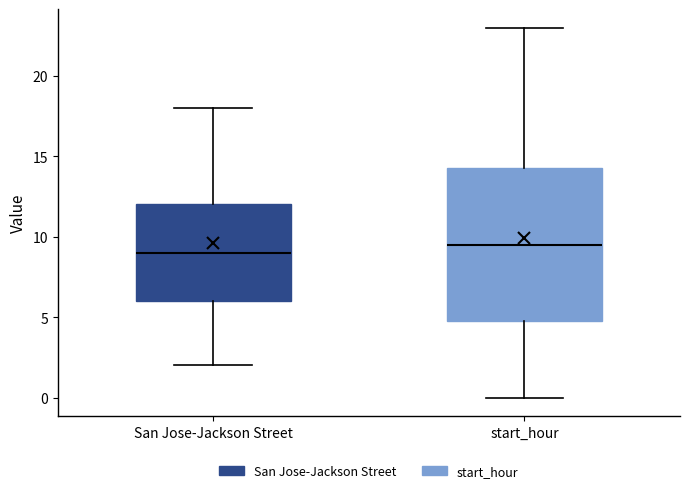

Reading left to right, transcribe this box plot: for each box, give where its median line is, the range the box spans, and where its two whiskers end, as read against the y-axis. The values are not printed on the chart, so give them approximately, as read against the axis.

San Jose-Jackson Street: median 9.0, box 6.0 to 12.0, whiskers 2.0 to 18.0
start_hour: median 9.5, box 5.0 to 14.5, whiskers 0.0 to 23.0